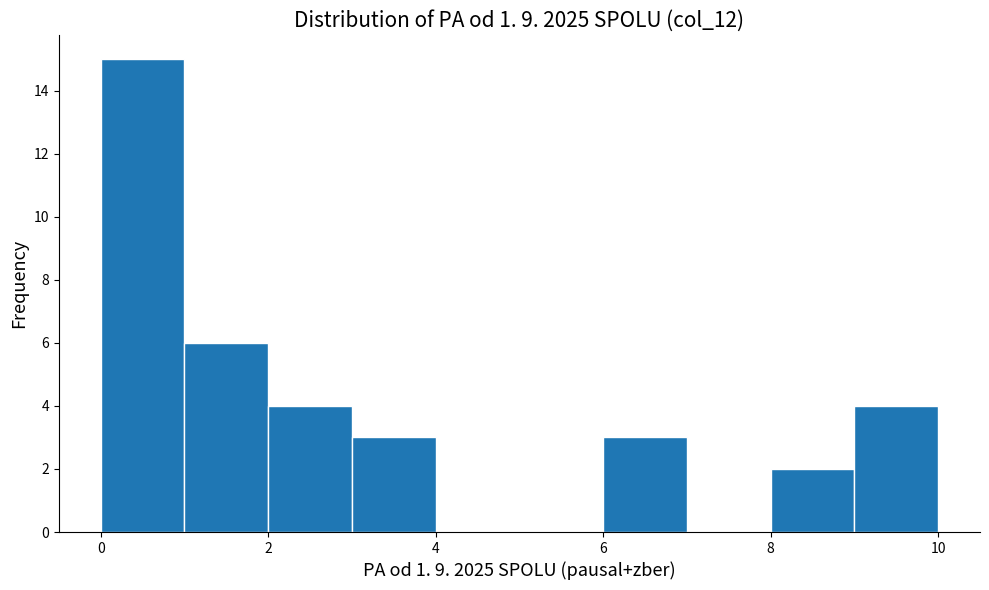

Reading left to right, list every bar in this chart as the range it spans on the x-axis followed by its height. The values are not printed on the chart, so give them approximately, as read against the axis.

0 to 1: 15
1 to 2: 6
2 to 3: 4
3 to 4: 3
4 to 5: 0
5 to 6: 0
6 to 7: 3
7 to 8: 0
8 to 9: 2
9 to 10: 4